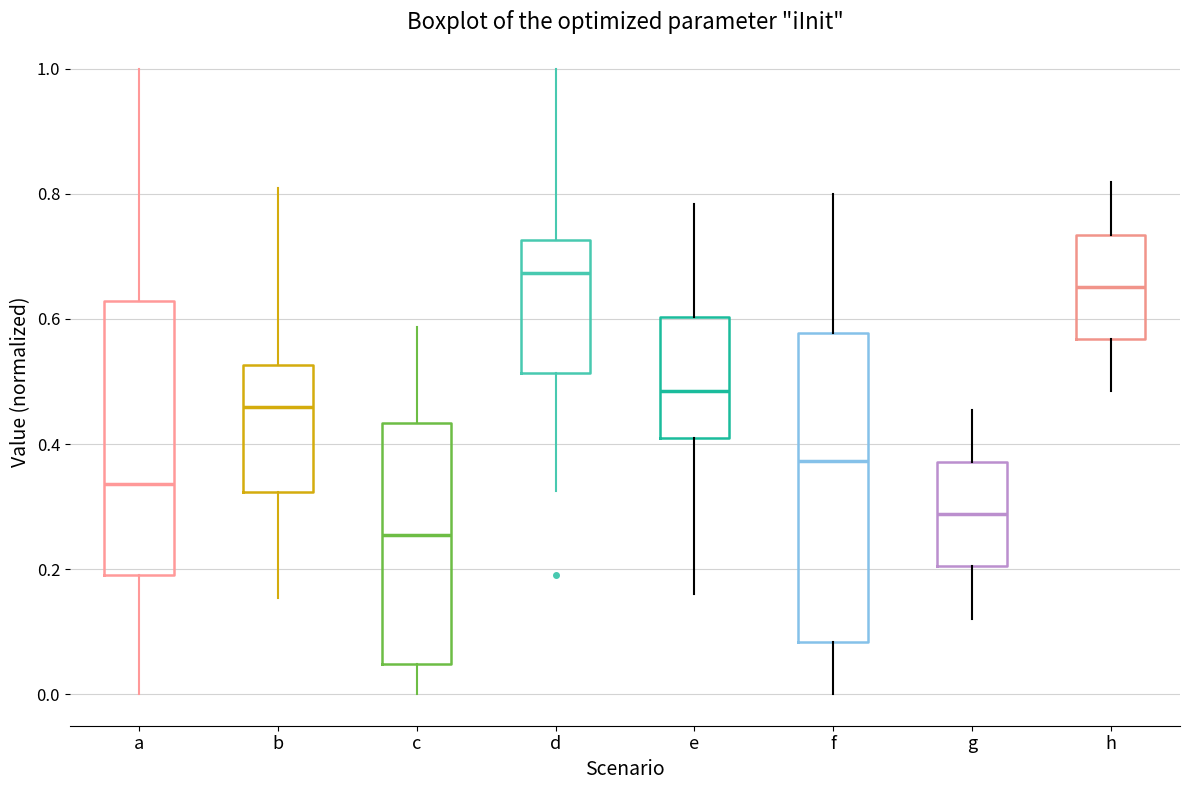

Which box is the tallest, from its lower edge to its upper edge?

f